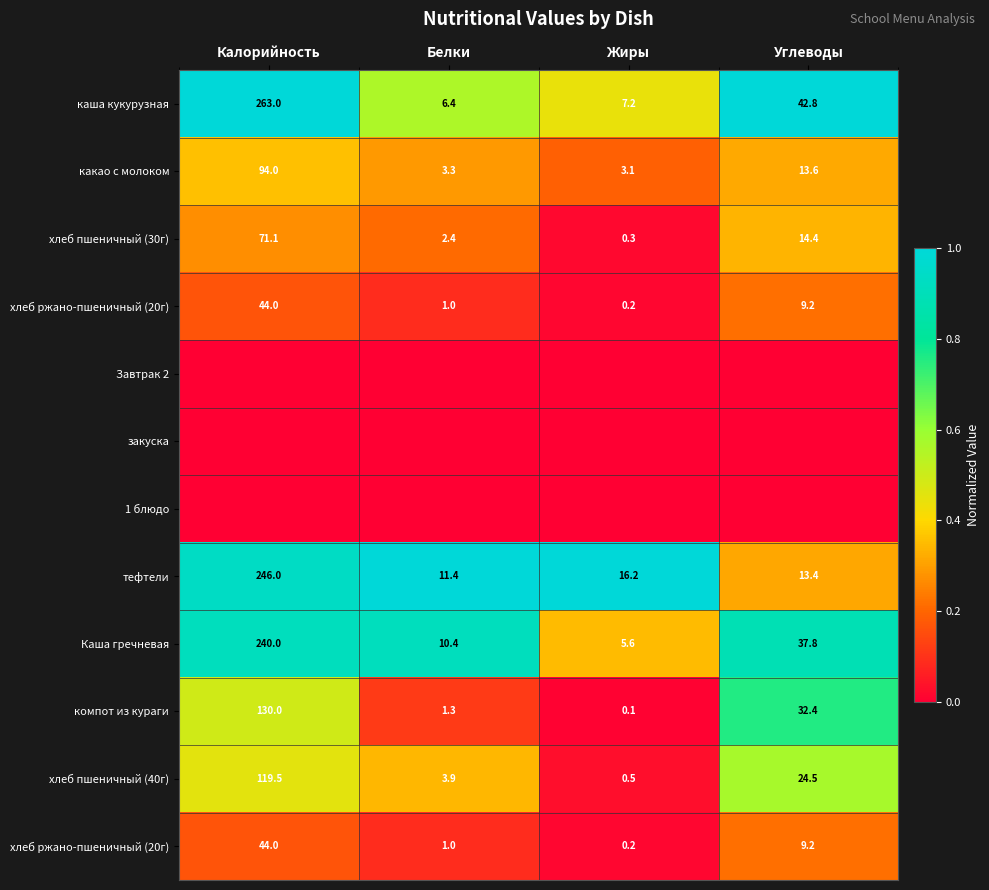

What is the maximum value shown in the chart?

1.0